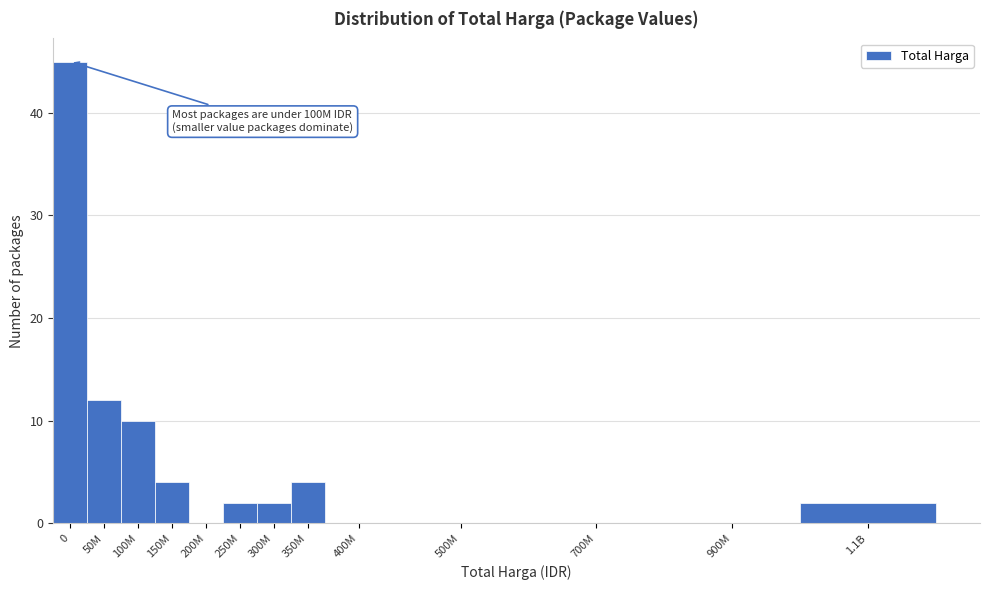

Reading left to right, list all the values displayed in this chart.

0=45	50M=12	100M=10	150M=4	200M=0	250M=2	300M=2	350M=4	400M=0	500M=0	700M=0	900M=0	1.1B=2